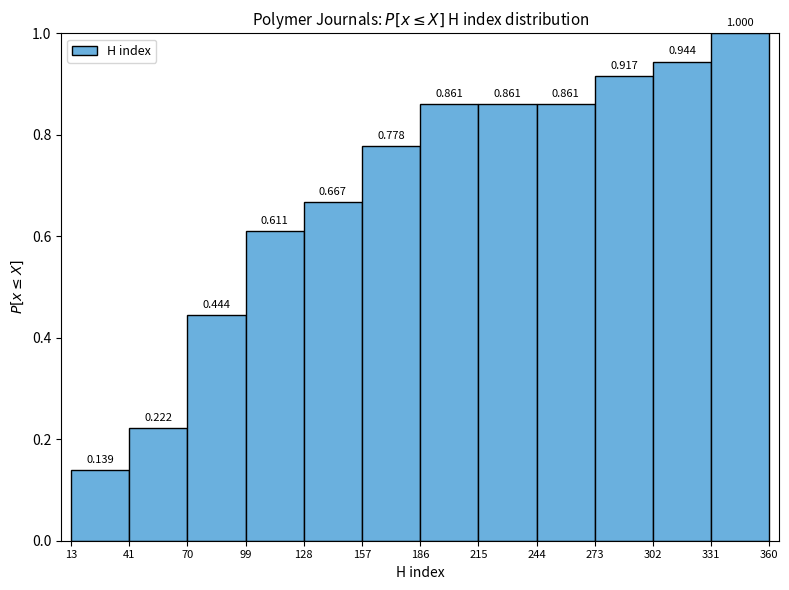

Reading left to right, transcribe this chart: for each bar, give the range it covers on the x-axis and its height.

13 to 41: 0.139
41 to 70: 0.222
70 to 99: 0.444
99 to 128: 0.611
128 to 157: 0.667
157 to 186: 0.778
186 to 215: 0.861
215 to 244: 0.861
244 to 273: 0.861
273 to 302: 0.917
302 to 331: 0.944
331 to 360: 1.000